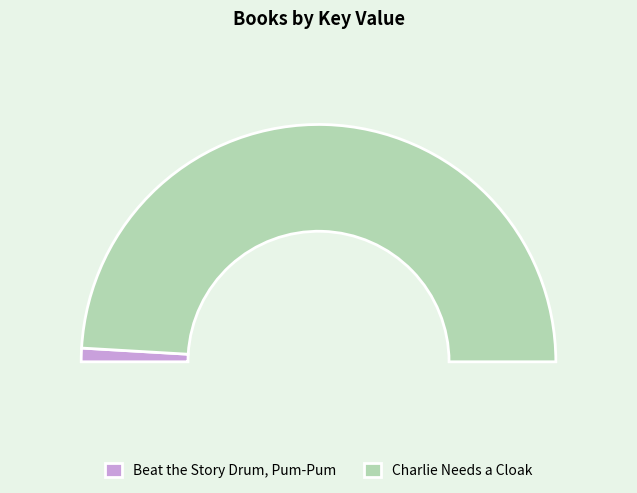

Rank the categories by value from lowest to highest.

Beat the Story Drum, Pum-Pum, Charlie Needs a Cloak